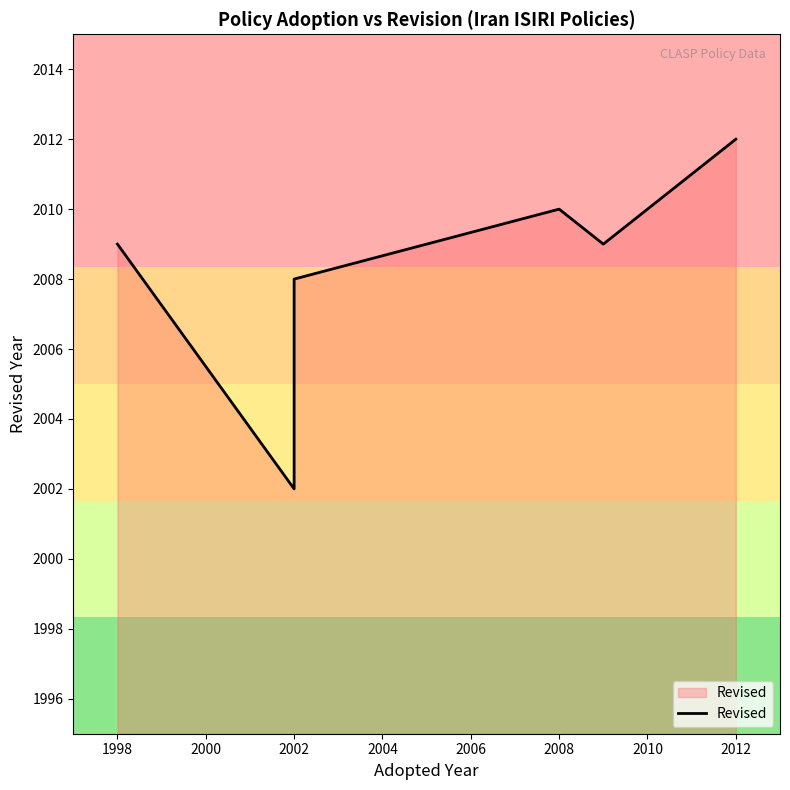

What is the difference between the values at 1998 and 2002?

7